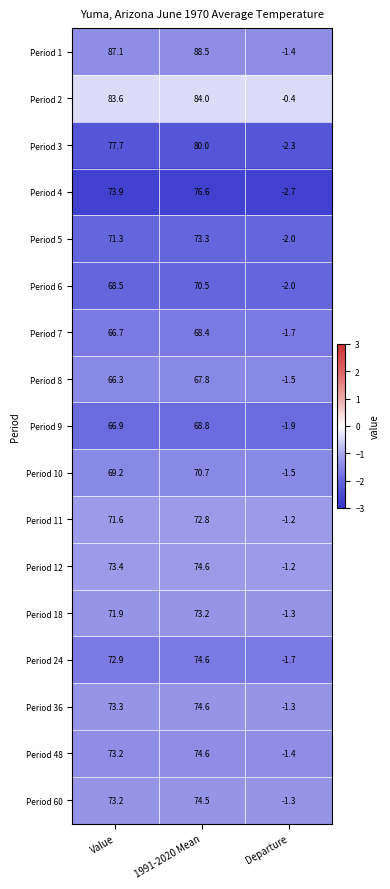

List the labels in order of Period 24 value, smallest first.

Departure, Value, 1991-2020 Mean